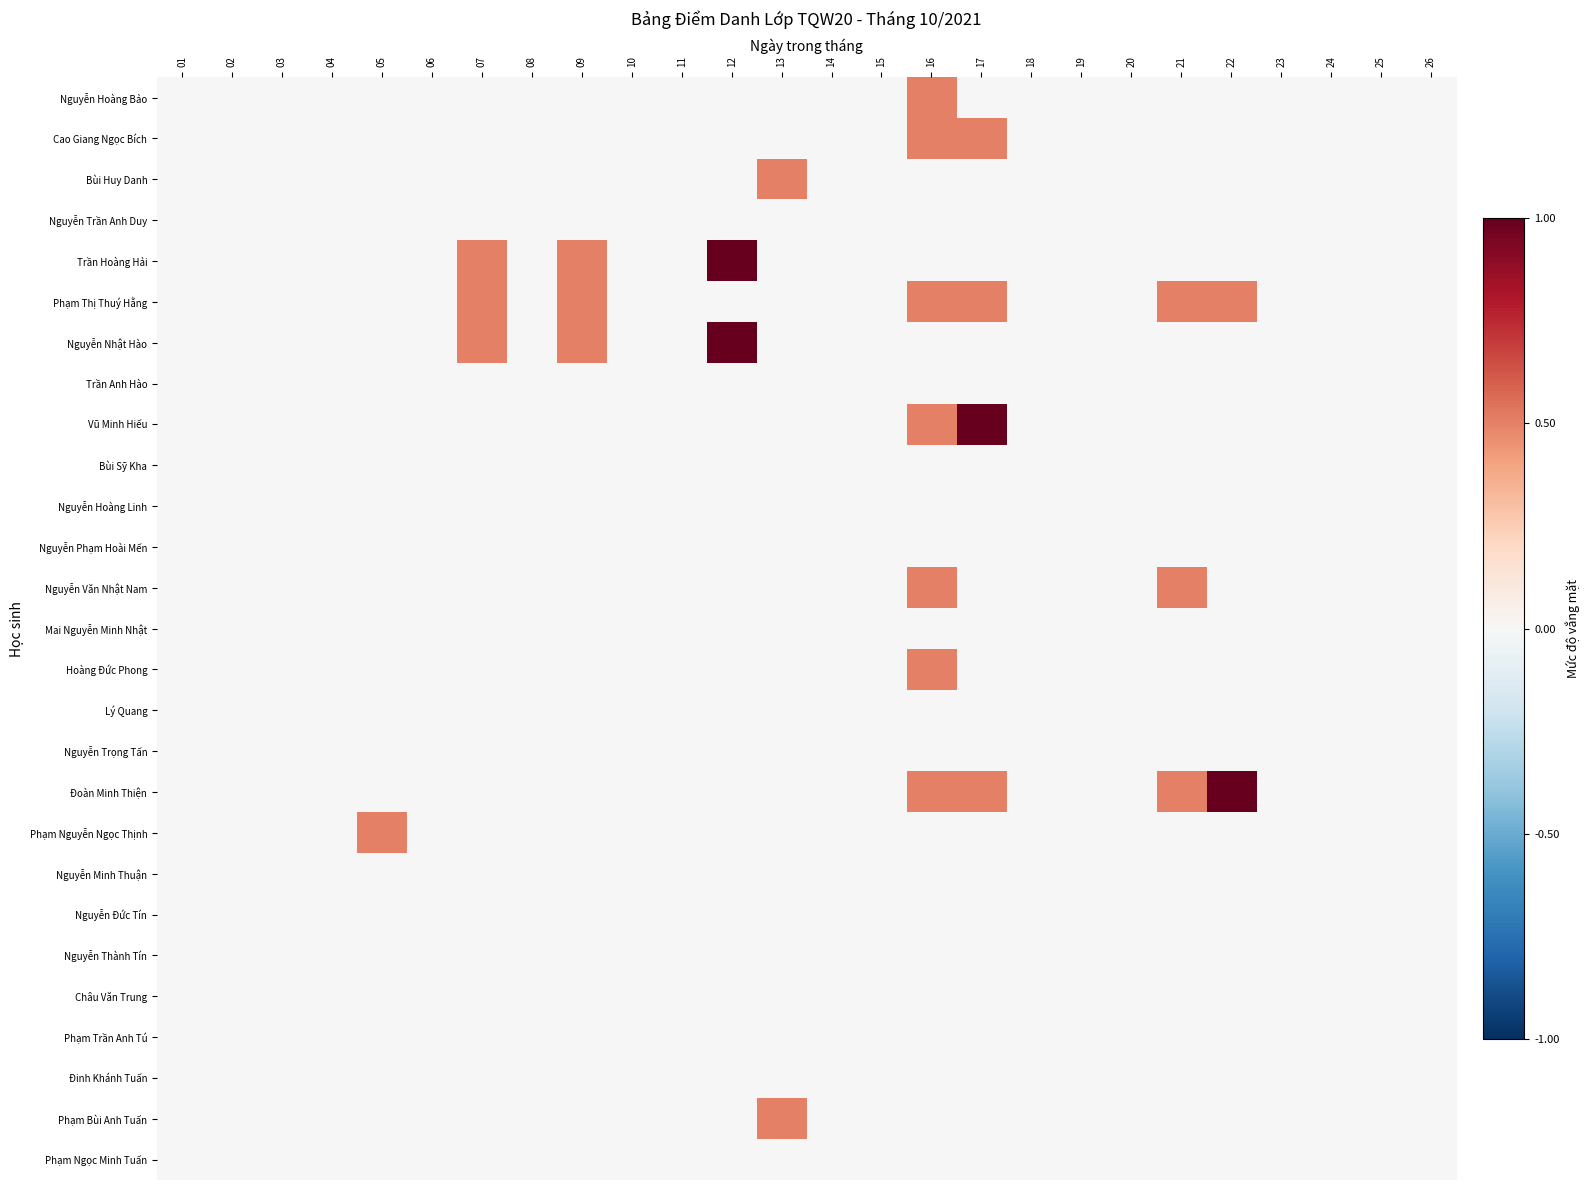

Reading left to right, transcribe all the data shown in this chart.

Nguyễn Hoàng Bảo: 01=0.0	02=0.0	03=0.0	04=0.0	05=0.0	06=0.0	07=0.0	08=0.0	09=0.0	10=0.0	11=0.0	12=0.0	13=0.0	14=0.0	15=0.0	16=0.5	17=0.0	18=0.0	19=0.0	20=0.0	21=0.0	22=0.0	23=0.0	24=0.0	25=0.0	26=0.0
Cao Giang Ngọc Bích: 01=0.0	02=0.0	03=0.0	04=0.0	05=0.0	06=0.0	07=0.0	08=0.0	09=0.0	10=0.0	11=0.0	12=0.0	13=0.0	14=0.0	15=0.0	16=0.5	17=0.5	18=0.0	19=0.0	20=0.0	21=0.0	22=0.0	23=0.0	24=0.0	25=0.0	26=0.0
Bùi Huy Danh: 01=0.0	02=0.0	03=0.0	04=0.0	05=0.0	06=0.0	07=0.0	08=0.0	09=0.0	10=0.0	11=0.0	12=0.0	13=0.5	14=0.0	15=0.0	16=0.0	17=0.0	18=0.0	19=0.0	20=0.0	21=0.0	22=0.0	23=0.0	24=0.0	25=0.0	26=0.0
Nguyễn Trần Anh Duy: 01=0.0	02=0.0	03=0.0	04=0.0	05=0.0	06=0.0	07=0.0	08=0.0	09=0.0	10=0.0	11=0.0	12=0.0	13=0.0	14=0.0	15=0.0	16=0.0	17=0.0	18=0.0	19=0.0	20=0.0	21=0.0	22=0.0	23=0.0	24=0.0	25=0.0	26=0.0
Trần Hoàng Hải: 01=0.0	02=0.0	03=0.0	04=0.0	05=0.0	06=0.0	07=0.5	08=0.0	09=0.5	10=0.0	11=0.0	12=1.0	13=0.0	14=0.0	15=0.0	16=0.0	17=0.0	18=0.0	19=0.0	20=0.0	21=0.0	22=0.0	23=0.0	24=0.0	25=0.0	26=0.0
Phạm Thị Thuý Hằng: 01=0.0	02=0.0	03=0.0	04=0.0	05=0.0	06=0.0	07=0.5	08=0.0	09=0.5	10=0.0	11=0.0	12=0.0	13=0.0	14=0.0	15=0.0	16=0.5	17=0.5	18=0.0	19=0.0	20=0.0	21=0.5	22=0.5	23=0.0	24=0.0	25=0.0	26=0.0
Nguyễn Nhật Hào: 01=0.0	02=0.0	03=0.0	04=0.0	05=0.0	06=0.0	07=0.5	08=0.0	09=0.5	10=0.0	11=0.0	12=1.0	13=0.0	14=0.0	15=0.0	16=0.0	17=0.0	18=0.0	19=0.0	20=0.0	21=0.0	22=0.0	23=0.0	24=0.0	25=0.0	26=0.0
Trần Anh Hào: 01=0.0	02=0.0	03=0.0	04=0.0	05=0.0	06=0.0	07=0.0	08=0.0	09=0.0	10=0.0	11=0.0	12=0.0	13=0.0	14=0.0	15=0.0	16=0.0	17=0.0	18=0.0	19=0.0	20=0.0	21=0.0	22=0.0	23=0.0	24=0.0	25=0.0	26=0.0
Vũ Minh Hiếu: 01=0.0	02=0.0	03=0.0	04=0.0	05=0.0	06=0.0	07=0.0	08=0.0	09=0.0	10=0.0	11=0.0	12=0.0	13=0.0	14=0.0	15=0.0	16=0.5	17=1.0	18=0.0	19=0.0	20=0.0	21=0.0	22=0.0	23=0.0	24=0.0	25=0.0	26=0.0
Bùi Sỹ Kha: 01=0.0	02=0.0	03=0.0	04=0.0	05=0.0	06=0.0	07=0.0	08=0.0	09=0.0	10=0.0	11=0.0	12=0.0	13=0.0	14=0.0	15=0.0	16=0.0	17=0.0	18=0.0	19=0.0	20=0.0	21=0.0	22=0.0	23=0.0	24=0.0	25=0.0	26=0.0
Nguyễn Hoàng Linh: 01=0.0	02=0.0	03=0.0	04=0.0	05=0.0	06=0.0	07=0.0	08=0.0	09=0.0	10=0.0	11=0.0	12=0.0	13=0.0	14=0.0	15=0.0	16=0.0	17=0.0	18=0.0	19=0.0	20=0.0	21=0.0	22=0.0	23=0.0	24=0.0	25=0.0	26=0.0
Nguyễn Phạm Hoài Mến: 01=0.0	02=0.0	03=0.0	04=0.0	05=0.0	06=0.0	07=0.0	08=0.0	09=0.0	10=0.0	11=0.0	12=0.0	13=0.0	14=0.0	15=0.0	16=0.0	17=0.0	18=0.0	19=0.0	20=0.0	21=0.0	22=0.0	23=0.0	24=0.0	25=0.0	26=0.0
Nguyễn Văn Nhật Nam: 01=0.0	02=0.0	03=0.0	04=0.0	05=0.0	06=0.0	07=0.0	08=0.0	09=0.0	10=0.0	11=0.0	12=0.0	13=0.0	14=0.0	15=0.0	16=0.5	17=0.0	18=0.0	19=0.0	20=0.0	21=0.5	22=0.0	23=0.0	24=0.0	25=0.0	26=0.0
Mai Nguyễn Minh Nhật: 01=0.0	02=0.0	03=0.0	04=0.0	05=0.0	06=0.0	07=0.0	08=0.0	09=0.0	10=0.0	11=0.0	12=0.0	13=0.0	14=0.0	15=0.0	16=0.0	17=0.0	18=0.0	19=0.0	20=0.0	21=0.0	22=0.0	23=0.0	24=0.0	25=0.0	26=0.0
Hoàng Đức Phong: 01=0.0	02=0.0	03=0.0	04=0.0	05=0.0	06=0.0	07=0.0	08=0.0	09=0.0	10=0.0	11=0.0	12=0.0	13=0.0	14=0.0	15=0.0	16=0.5	17=0.0	18=0.0	19=0.0	20=0.0	21=0.0	22=0.0	23=0.0	24=0.0	25=0.0	26=0.0
Lý Quang: 01=0.0	02=0.0	03=0.0	04=0.0	05=0.0	06=0.0	07=0.0	08=0.0	09=0.0	10=0.0	11=0.0	12=0.0	13=0.0	14=0.0	15=0.0	16=0.0	17=0.0	18=0.0	19=0.0	20=0.0	21=0.0	22=0.0	23=0.0	24=0.0	25=0.0	26=0.0
Nguyễn Trọng Tấn: 01=0.0	02=0.0	03=0.0	04=0.0	05=0.0	06=0.0	07=0.0	08=0.0	09=0.0	10=0.0	11=0.0	12=0.0	13=0.0	14=0.0	15=0.0	16=0.0	17=0.0	18=0.0	19=0.0	20=0.0	21=0.0	22=0.0	23=0.0	24=0.0	25=0.0	26=0.0
Đoàn Minh Thiện: 01=0.0	02=0.0	03=0.0	04=0.0	05=0.0	06=0.0	07=0.0	08=0.0	09=0.0	10=0.0	11=0.0	12=0.0	13=0.0	14=0.0	15=0.0	16=0.5	17=0.5	18=0.0	19=0.0	20=0.0	21=0.5	22=1.0	23=0.0	24=0.0	25=0.0	26=0.0
Phạm Nguyễn Ngọc Thịnh: 01=0.0	02=0.0	03=0.0	04=0.0	05=0.5	06=0.0	07=0.0	08=0.0	09=0.0	10=0.0	11=0.0	12=0.0	13=0.0	14=0.0	15=0.0	16=0.0	17=0.0	18=0.0	19=0.0	20=0.0	21=0.0	22=0.0	23=0.0	24=0.0	25=0.0	26=0.0
Nguyễn Minh Thuận: 01=0.0	02=0.0	03=0.0	04=0.0	05=0.0	06=0.0	07=0.0	08=0.0	09=0.0	10=0.0	11=0.0	12=0.0	13=0.0	14=0.0	15=0.0	16=0.0	17=0.0	18=0.0	19=0.0	20=0.0	21=0.0	22=0.0	23=0.0	24=0.0	25=0.0	26=0.0
Nguyễn Đức Tín: 01=0.0	02=0.0	03=0.0	04=0.0	05=0.0	06=0.0	07=0.0	08=0.0	09=0.0	10=0.0	11=0.0	12=0.0	13=0.0	14=0.0	15=0.0	16=0.0	17=0.0	18=0.0	19=0.0	20=0.0	21=0.0	22=0.0	23=0.0	24=0.0	25=0.0	26=0.0
Nguyễn Thành Tín: 01=0.0	02=0.0	03=0.0	04=0.0	05=0.0	06=0.0	07=0.0	08=0.0	09=0.0	10=0.0	11=0.0	12=0.0	13=0.0	14=0.0	15=0.0	16=0.0	17=0.0	18=0.0	19=0.0	20=0.0	21=0.0	22=0.0	23=0.0	24=0.0	25=0.0	26=0.0
Châu Văn Trung: 01=0.0	02=0.0	03=0.0	04=0.0	05=0.0	06=0.0	07=0.0	08=0.0	09=0.0	10=0.0	11=0.0	12=0.0	13=0.0	14=0.0	15=0.0	16=0.0	17=0.0	18=0.0	19=0.0	20=0.0	21=0.0	22=0.0	23=0.0	24=0.0	25=0.0	26=0.0
Phạm Trần Anh Tú: 01=0.0	02=0.0	03=0.0	04=0.0	05=0.0	06=0.0	07=0.0	08=0.0	09=0.0	10=0.0	11=0.0	12=0.0	13=0.0	14=0.0	15=0.0	16=0.0	17=0.0	18=0.0	19=0.0	20=0.0	21=0.0	22=0.0	23=0.0	24=0.0	25=0.0	26=0.0
Đinh Khánh Tuấn: 01=0.0	02=0.0	03=0.0	04=0.0	05=0.0	06=0.0	07=0.0	08=0.0	09=0.0	10=0.0	11=0.0	12=0.0	13=0.0	14=0.0	15=0.0	16=0.0	17=0.0	18=0.0	19=0.0	20=0.0	21=0.0	22=0.0	23=0.0	24=0.0	25=0.0	26=0.0
Phạm Bùi Anh Tuấn: 01=0.0	02=0.0	03=0.0	04=0.0	05=0.0	06=0.0	07=0.0	08=0.0	09=0.0	10=0.0	11=0.0	12=0.0	13=0.5	14=0.0	15=0.0	16=0.0	17=0.0	18=0.0	19=0.0	20=0.0	21=0.0	22=0.0	23=0.0	24=0.0	25=0.0	26=0.0
Phạm Ngọc Minh Tuấn: 01=0.0	02=0.0	03=0.0	04=0.0	05=0.0	06=0.0	07=0.0	08=0.0	09=0.0	10=0.0	11=0.0	12=0.0	13=0.0	14=0.0	15=0.0	16=0.0	17=0.0	18=0.0	19=0.0	20=0.0	21=0.0	22=0.0	23=0.0	24=0.0	25=0.0	26=0.0